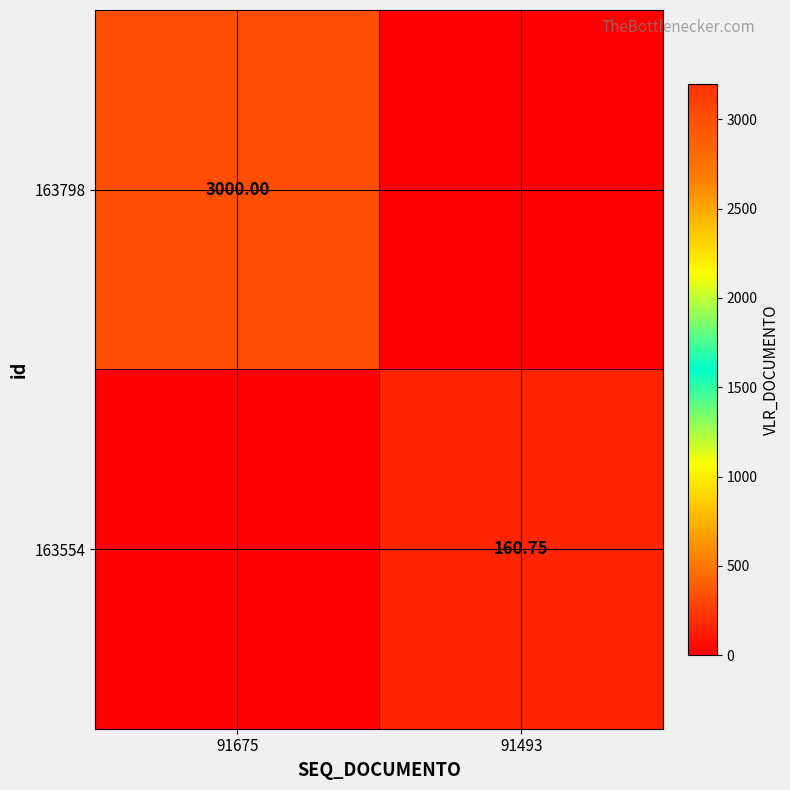

The 163798 series shows 1104.9 at 91675. True or false?

False